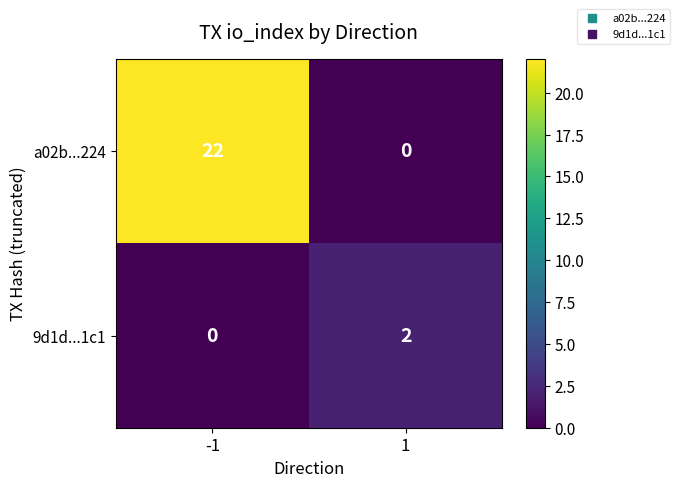

What is the average value of the a02b...224 series?

11